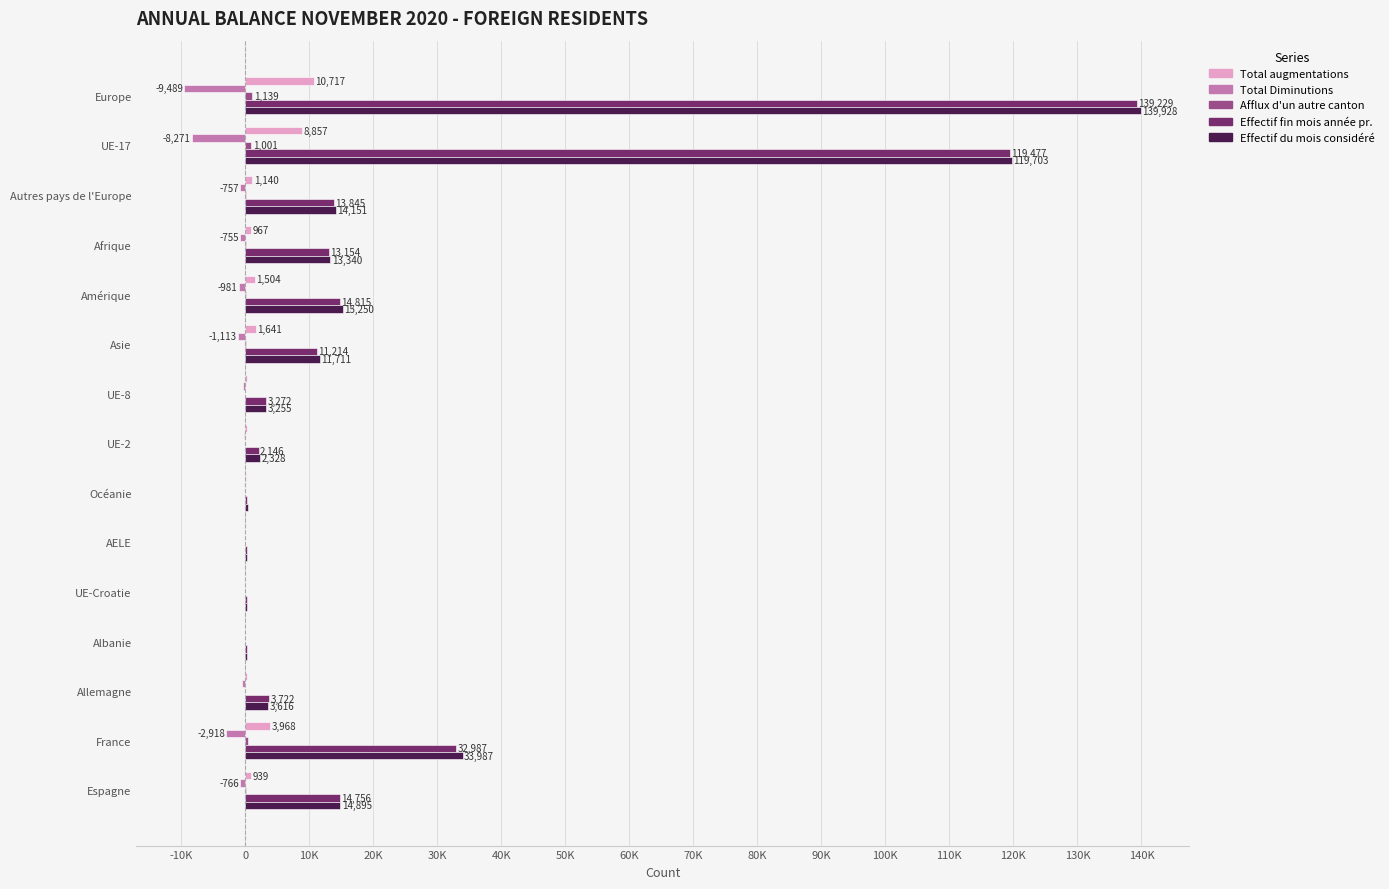

Rank the series by their maximum value, from highest to lowest.

Effectif du mois considéré, Effectif fin mois année pr., Total augmentations, Afflux d'un autre canton, Total Diminutions